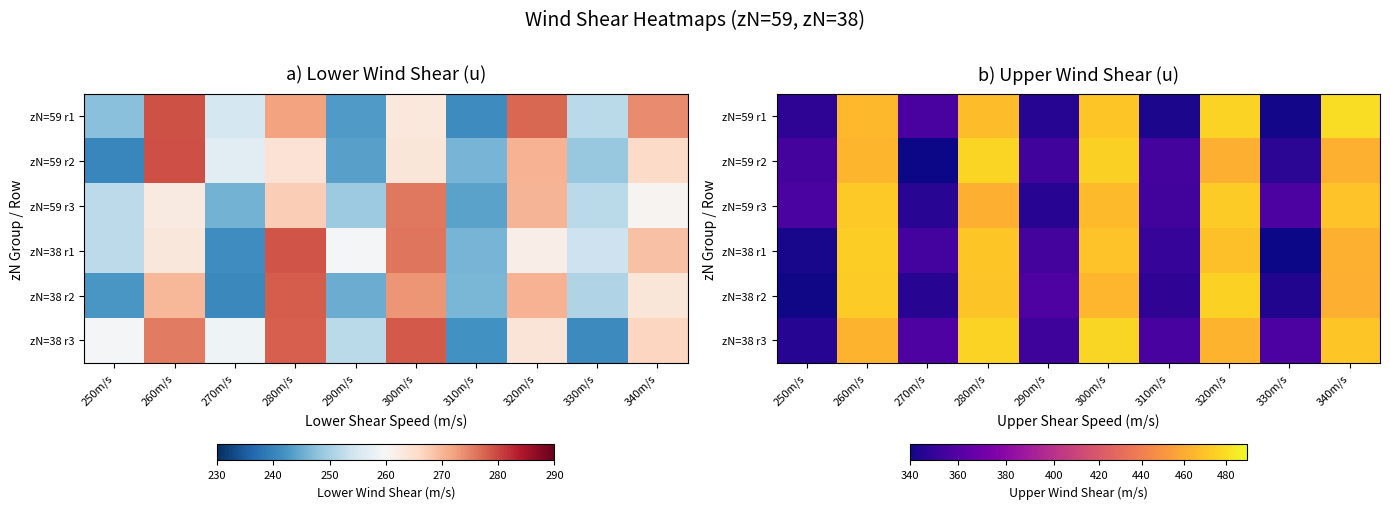

How many categories are shown in the chart?

10